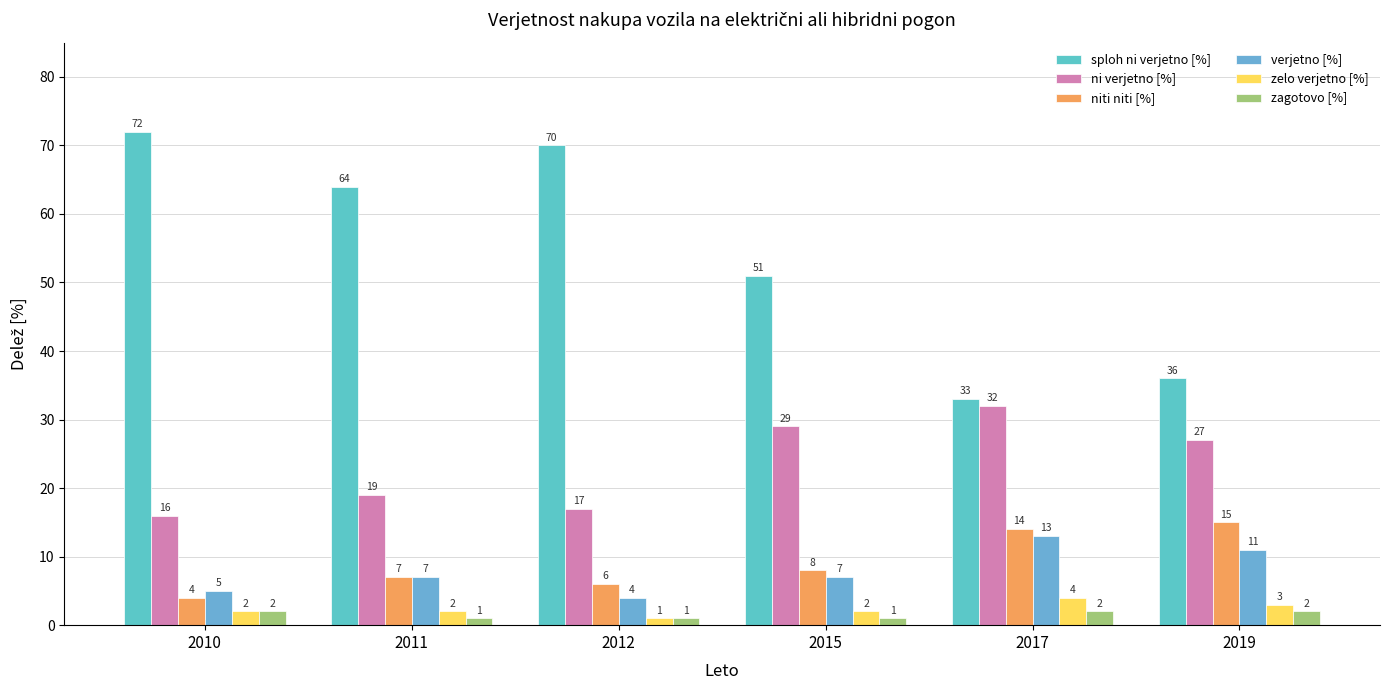

What is the maximum value shown in the chart?

72